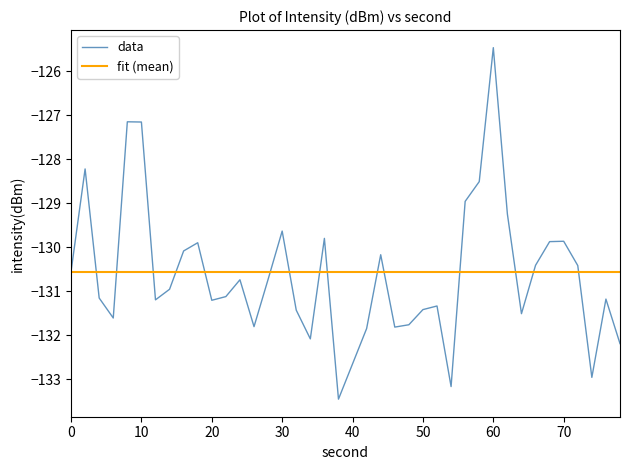

What is the lowest value of the fit (mean) series?

-130.6